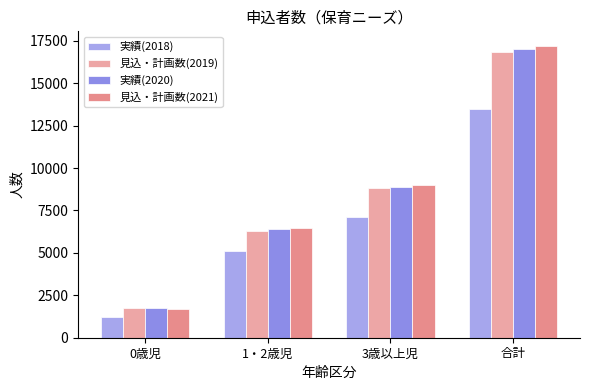

Count the number of data series in this chart.

4